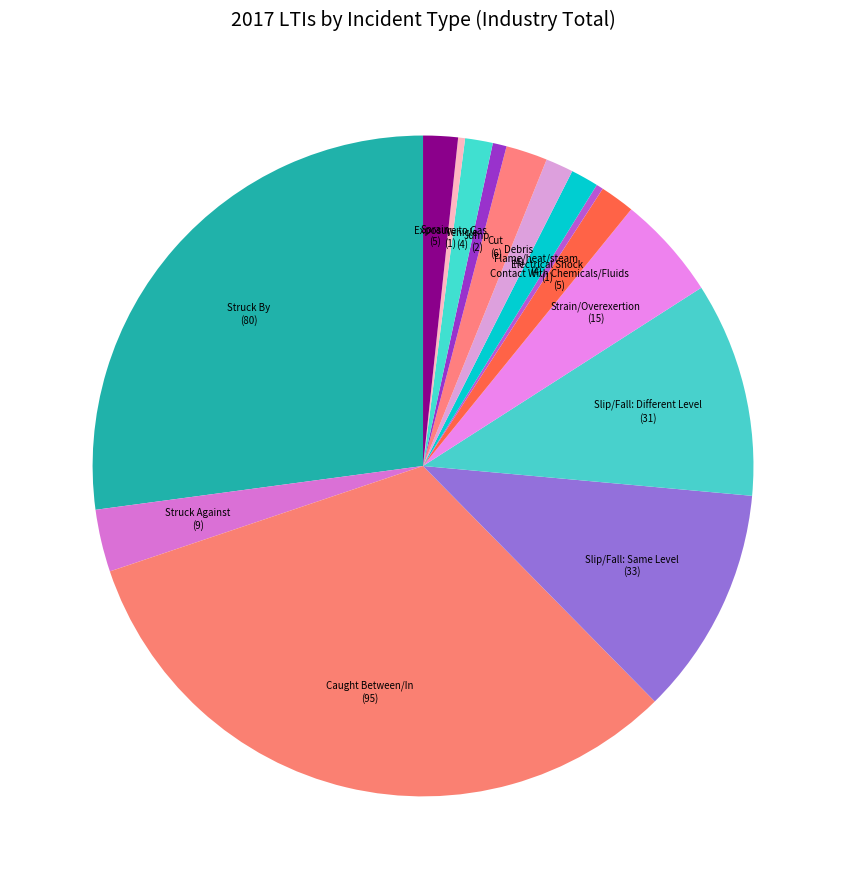

Is the sum of Vehicle (4) and Struck By (80) greater than half?

No